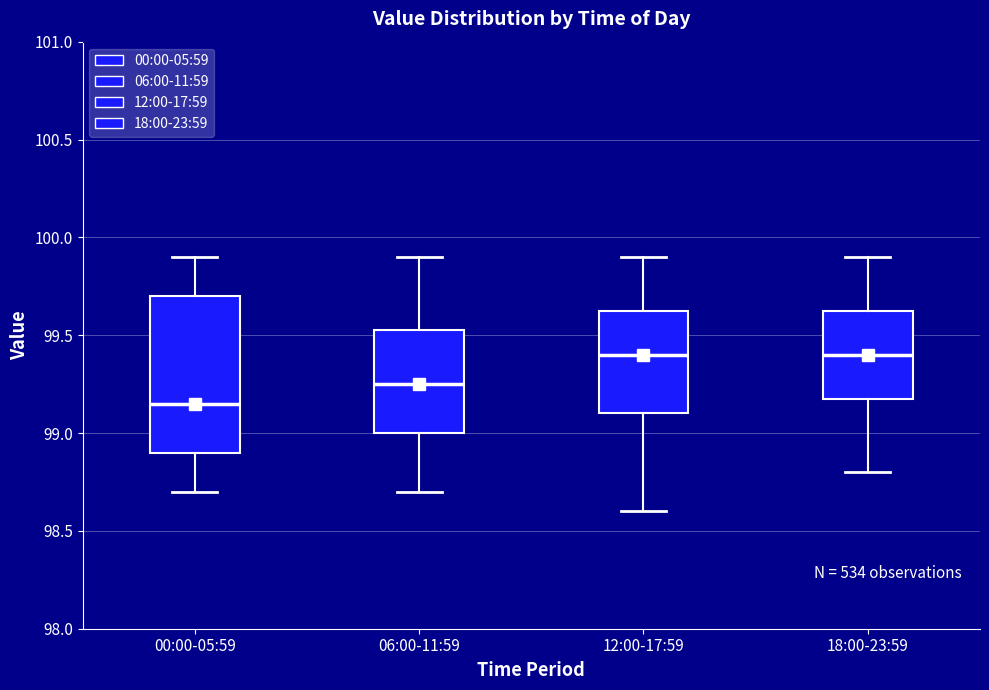

Reading left to right, read every box against the y-axis: the position of its median line, the range the box covers, and the ends of its whiskers. The values are not printed on the chart, so give them approximately, as read against the axis.

00:00-05:59: median 99.15, box 98.90 to 99.70, whiskers 98.70 to 99.90
06:00-11:59: median 99.25, box 99.00 to 99.55, whiskers 98.70 to 99.90
12:00-17:59: median 99.40, box 99.10 to 99.65, whiskers 98.60 to 99.90
18:00-23:59: median 99.40, box 99.20 to 99.65, whiskers 98.80 to 99.90